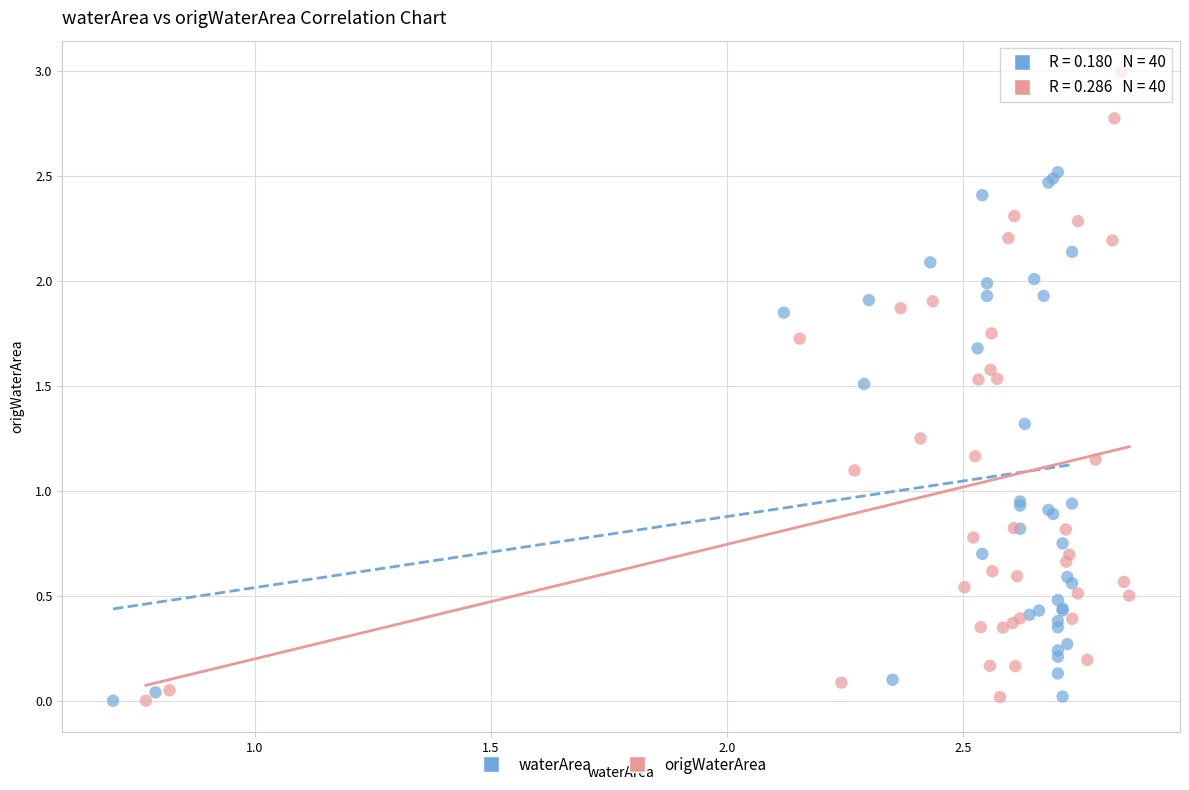

Which series has the widest spread of Y values?

origWaterArea